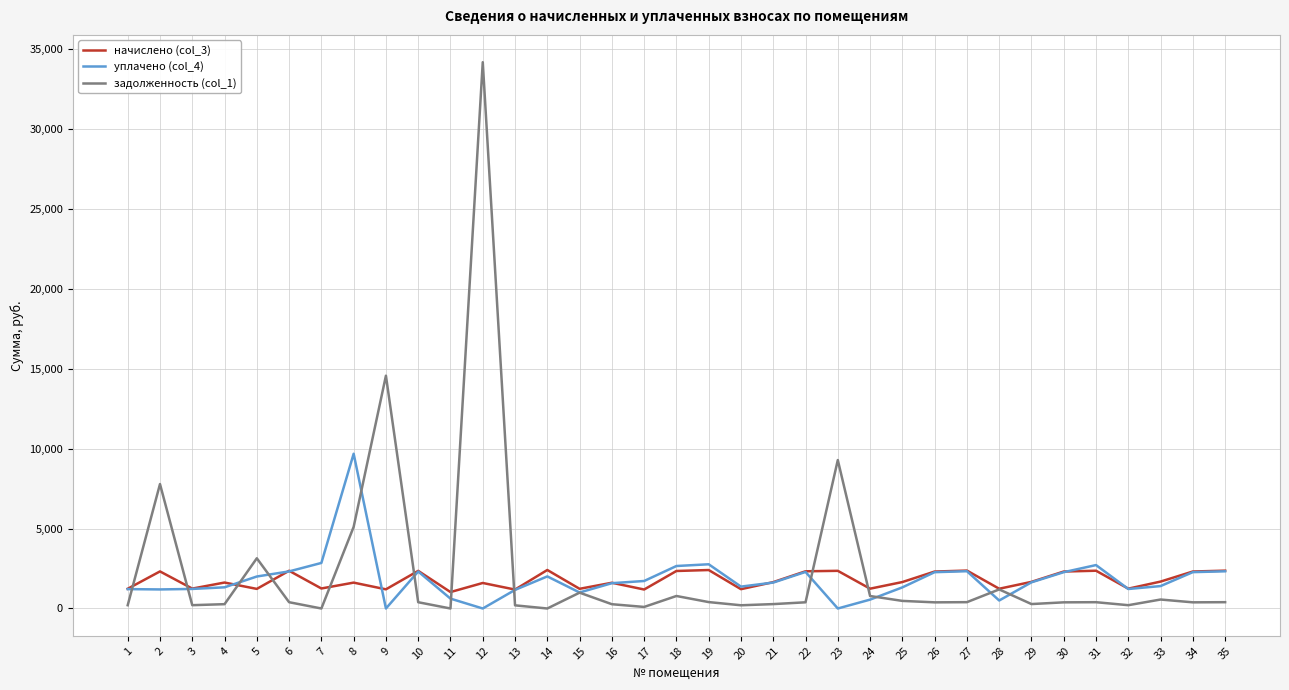

At which label does задолженность (col_1) reach its peak?

12